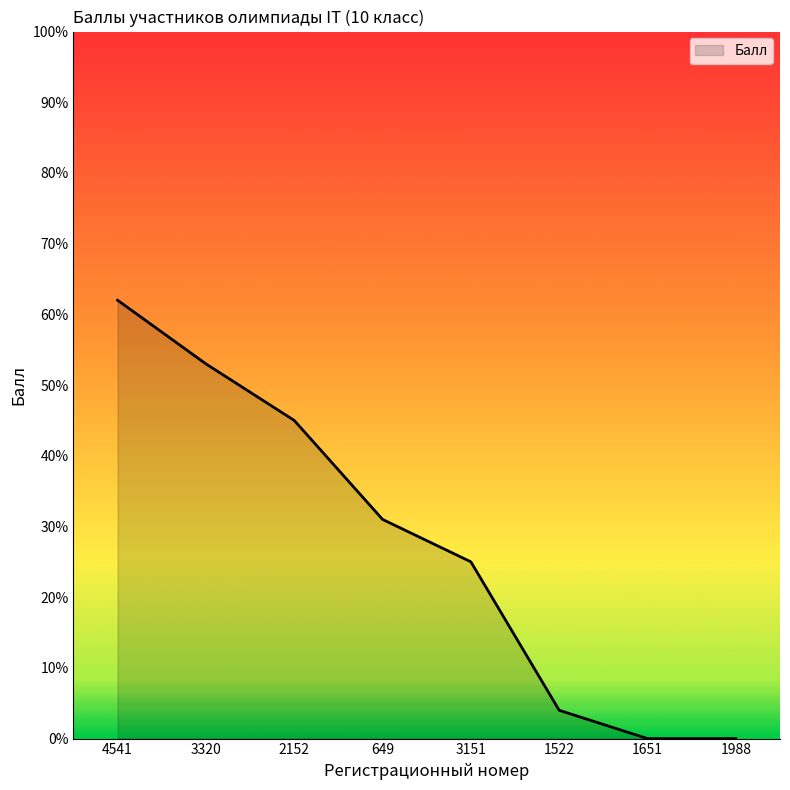

Where does the data first go above 31?

4541